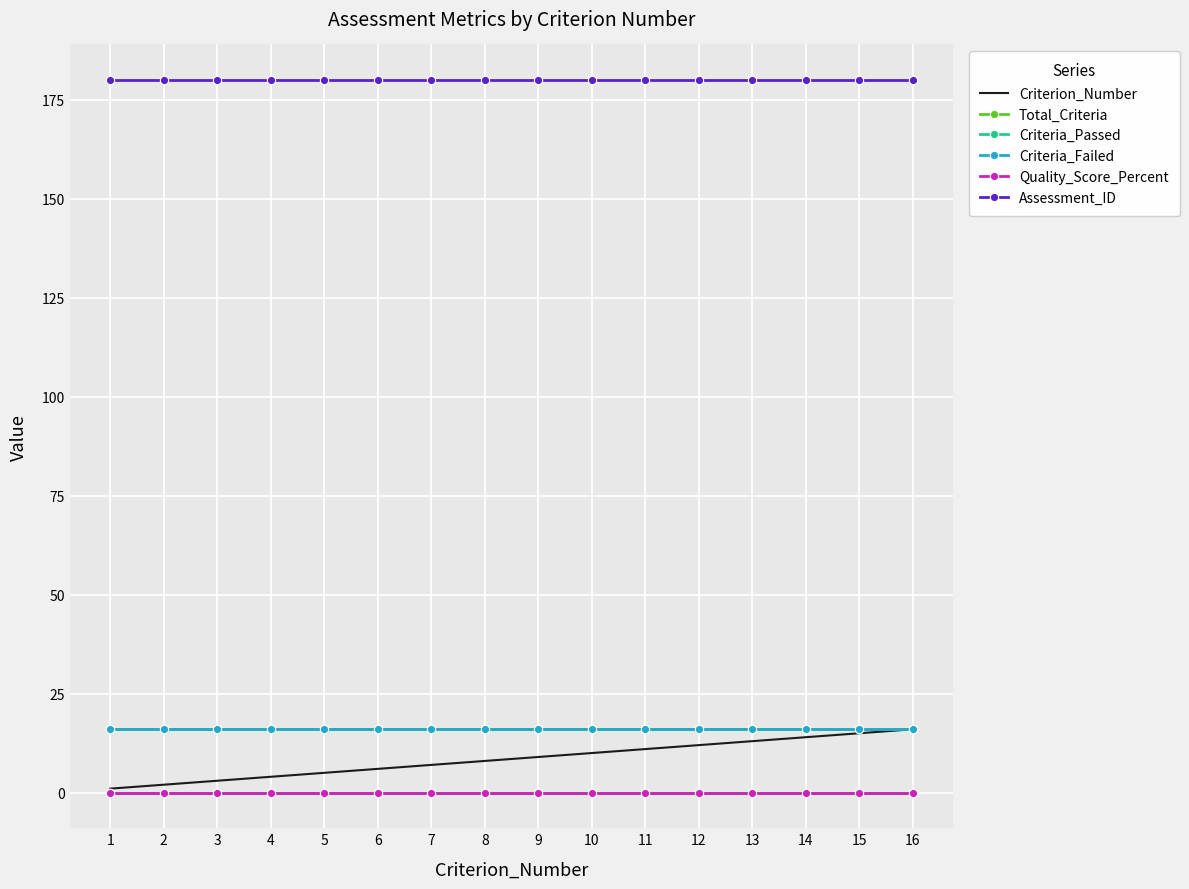

The Criteria_Failed series shows 16 at 3. True or false?

True